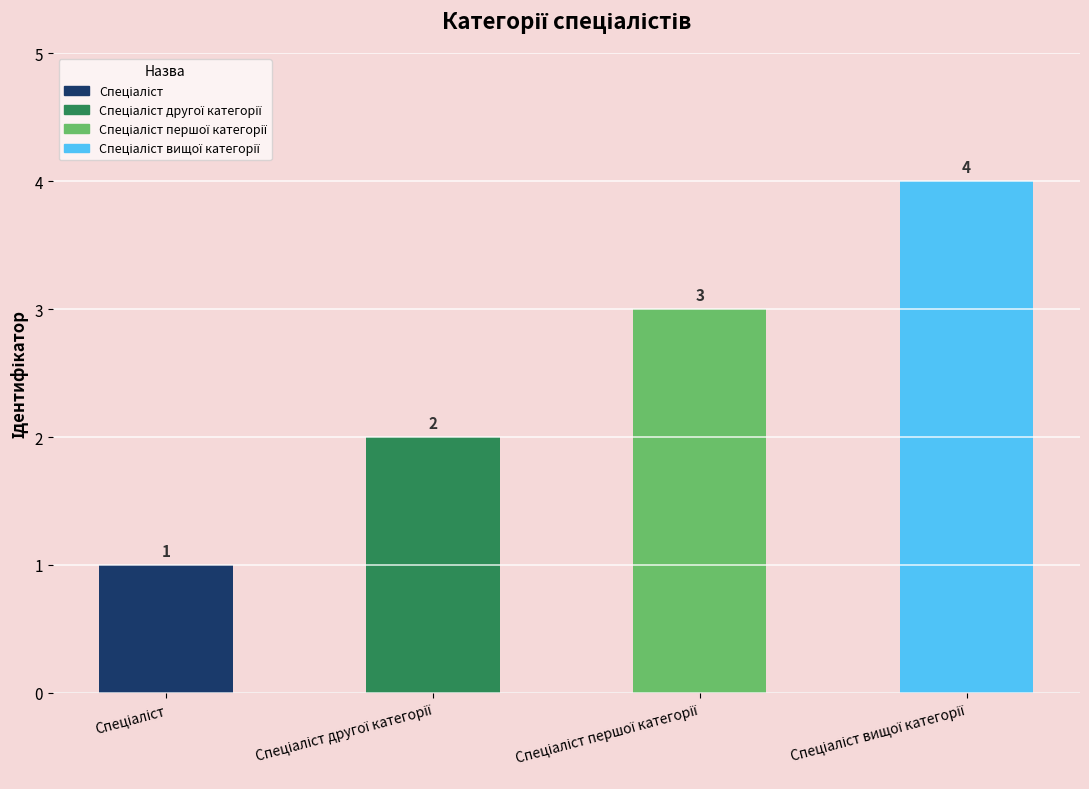

Count the values in the range 2 to 4.

3